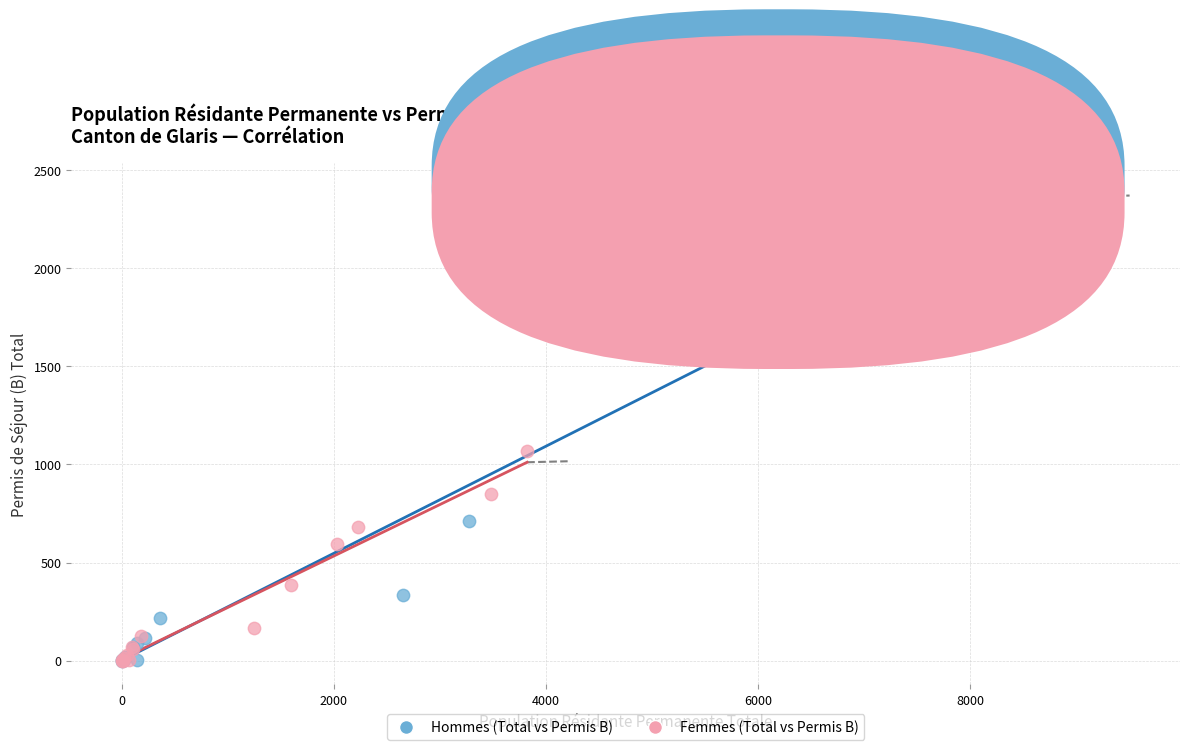

Which series contains the highest Y value?

Hommes (Total vs Permis B)